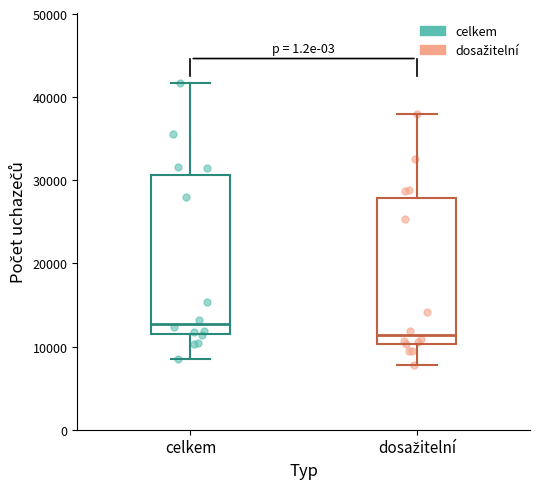

Reading left to right, transcribe this box plot: for each box, give where its median line is, the range the box spans, and where its two whiskers end, as read against the y-axis. The values are not printed on the chart, so give them approximately, as read against the axis.

celkem: median 13000, box 11000 to 31000, whiskers 9000 to 42000
dosažitelní: median 11000, box 10000 to 28000, whiskers 8000 to 38000